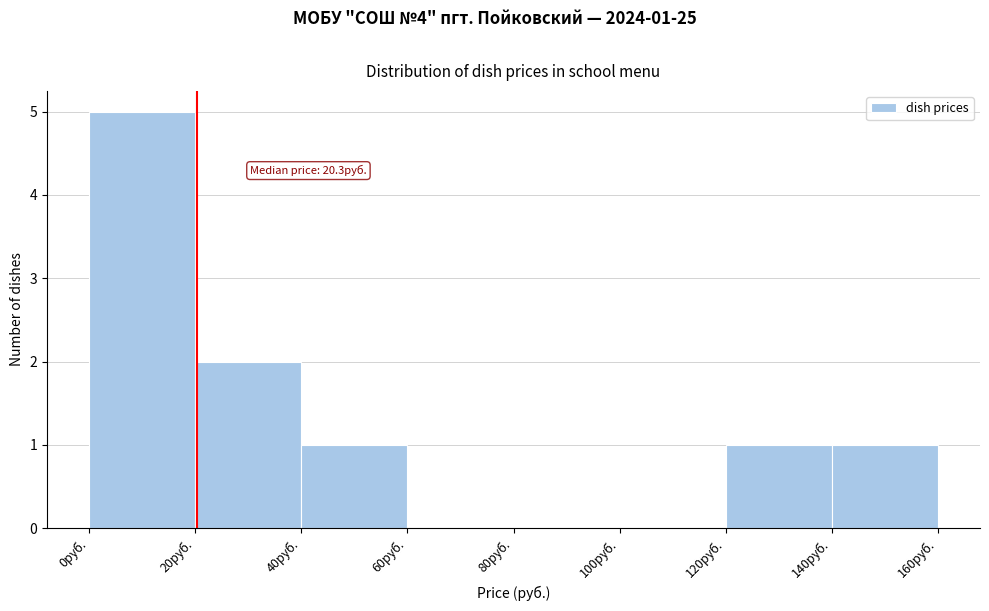

Which range on the x-axis has the tallest bar?

0 to 20